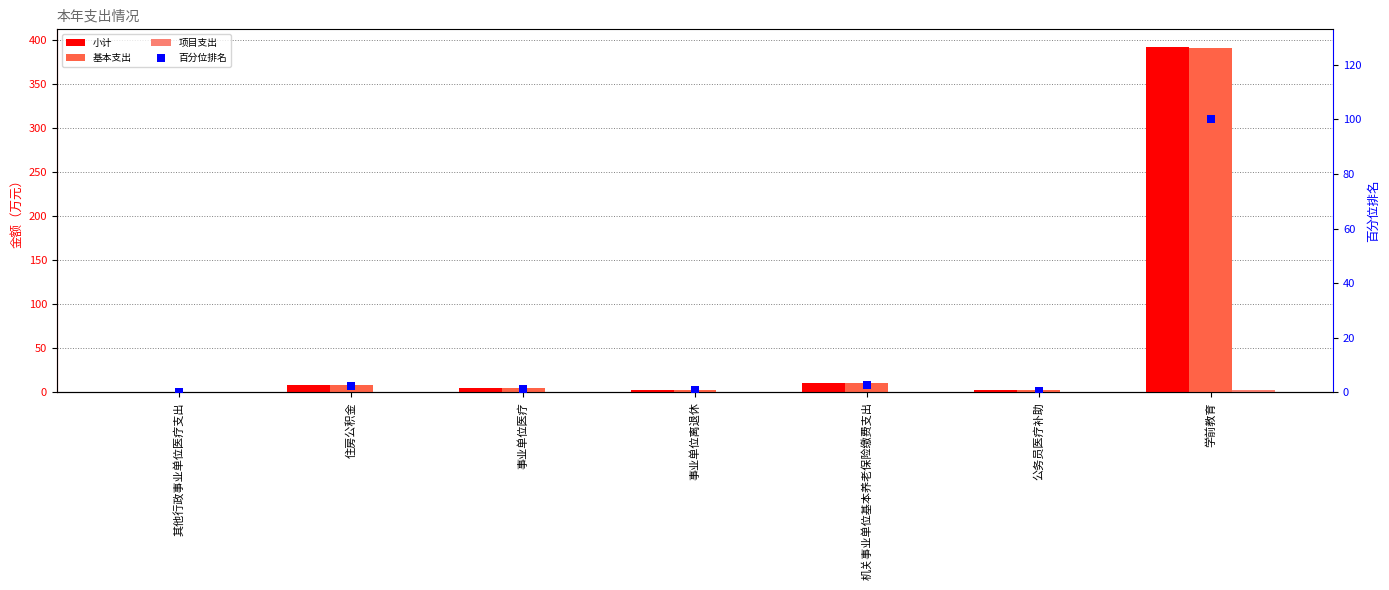

What is the total value across all series at 公务员医疗补助?

4.6